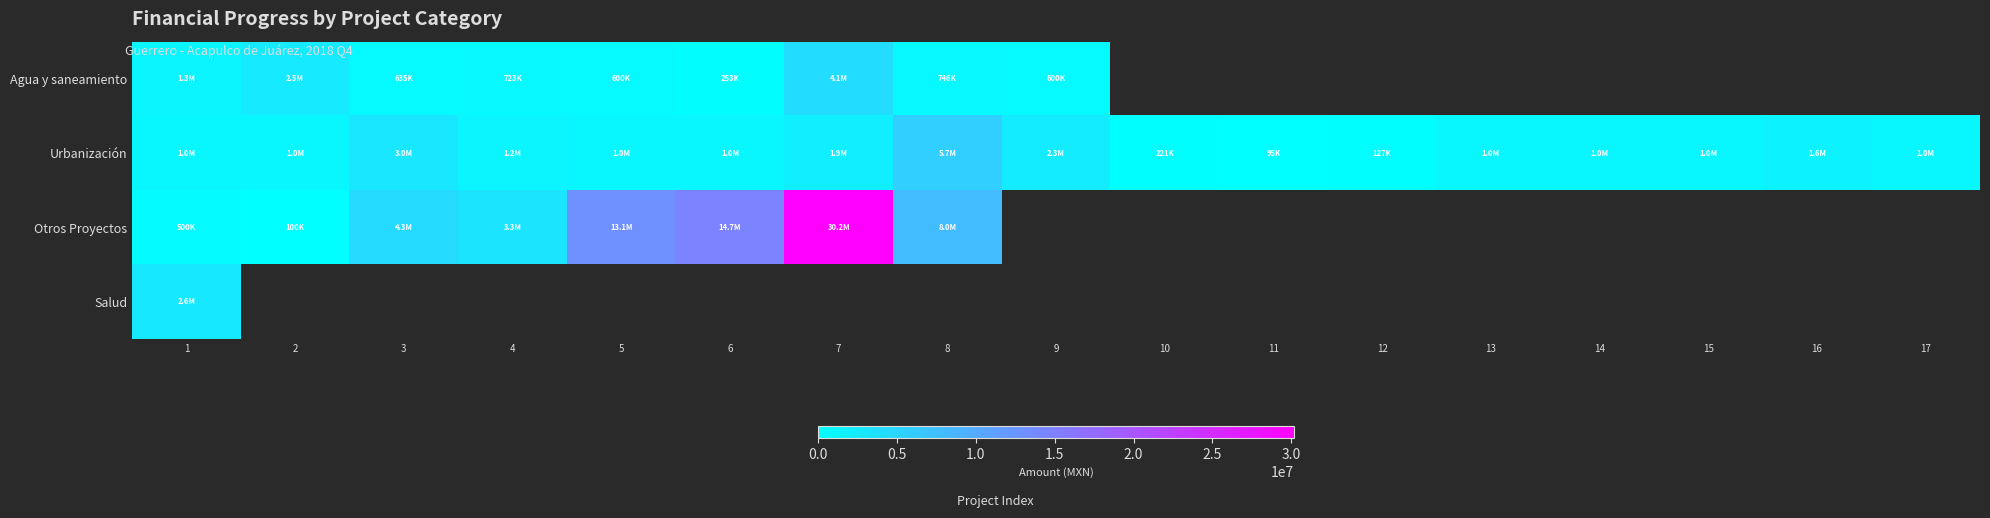

Is the value of Salud at 12 greater than the value of Urbanización at 6?

No